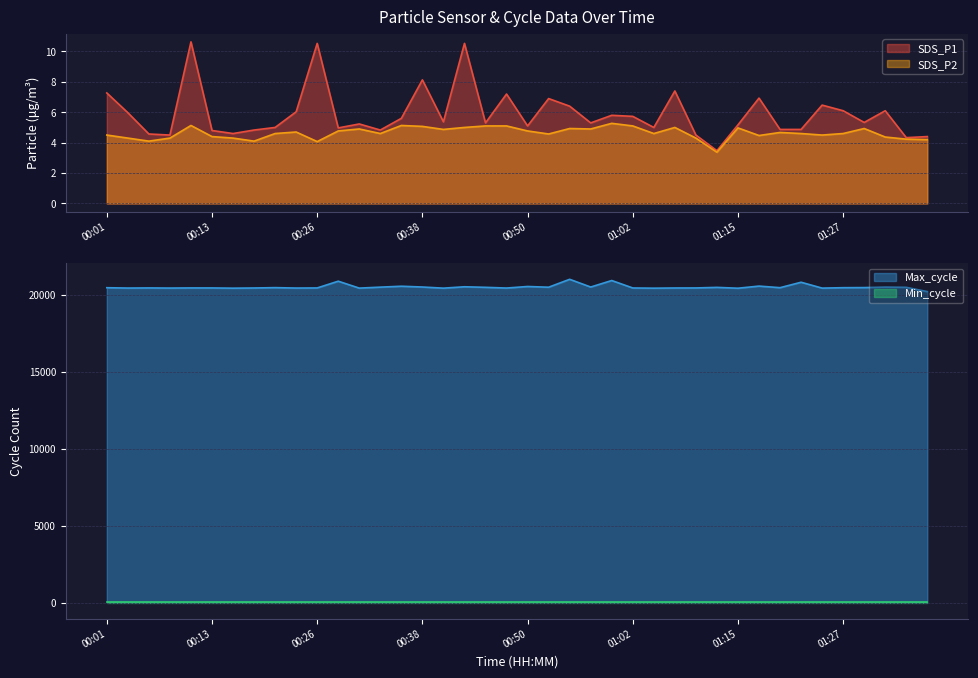

Which category has the highest value across all series?

00:55